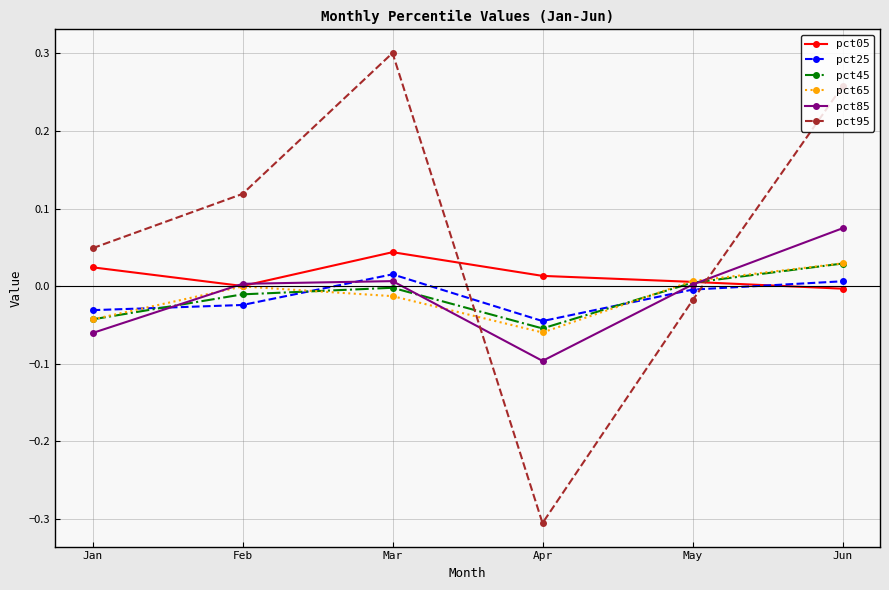

At which category is the sum across all series the highest?

Jun